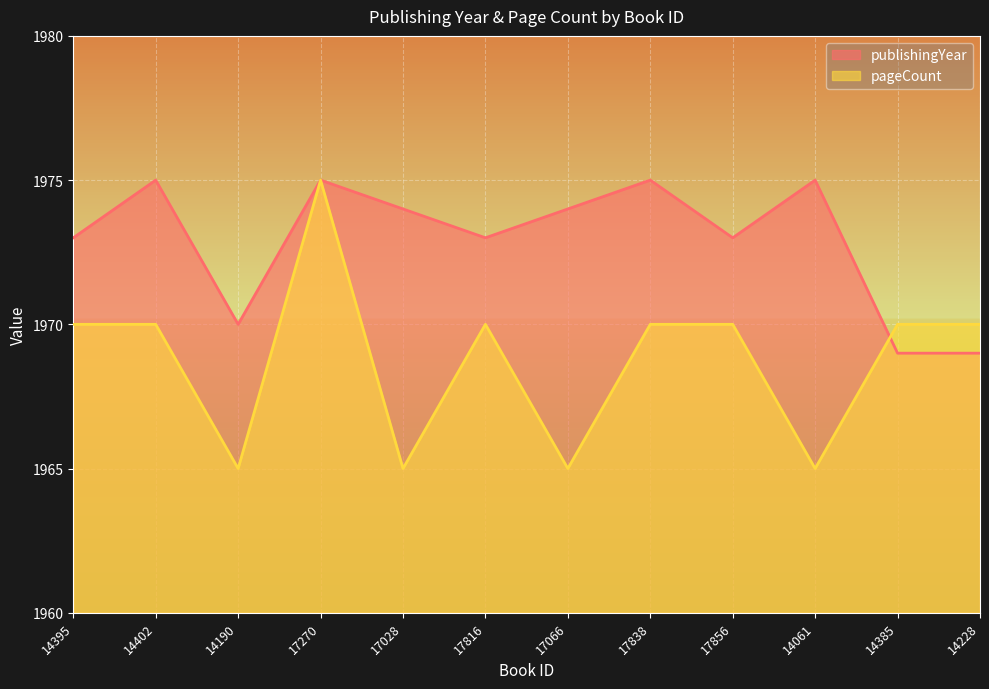

Count the number of data series in this chart.

2